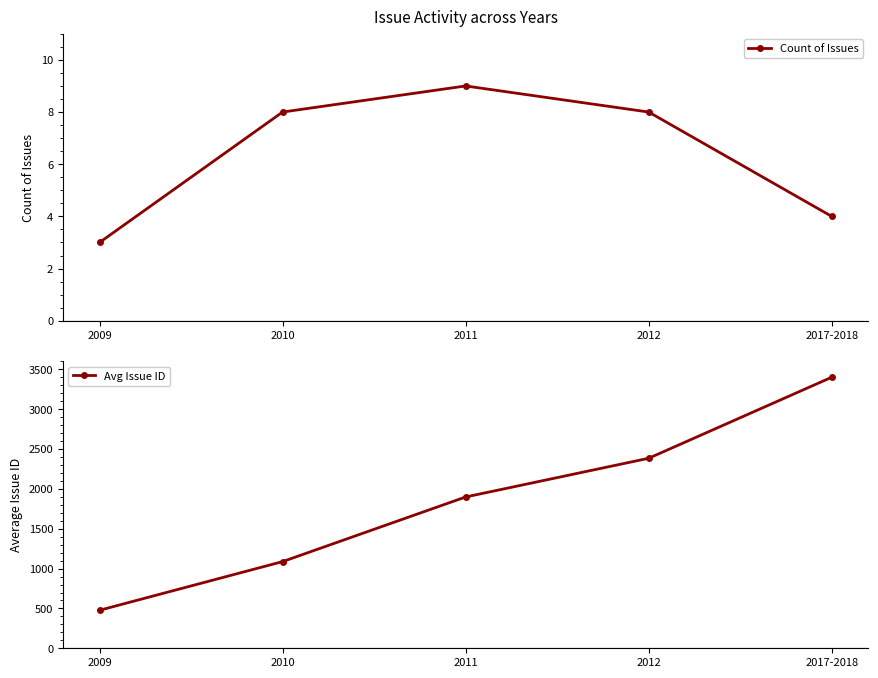

What is the label of the 3rd point from the right?

2011